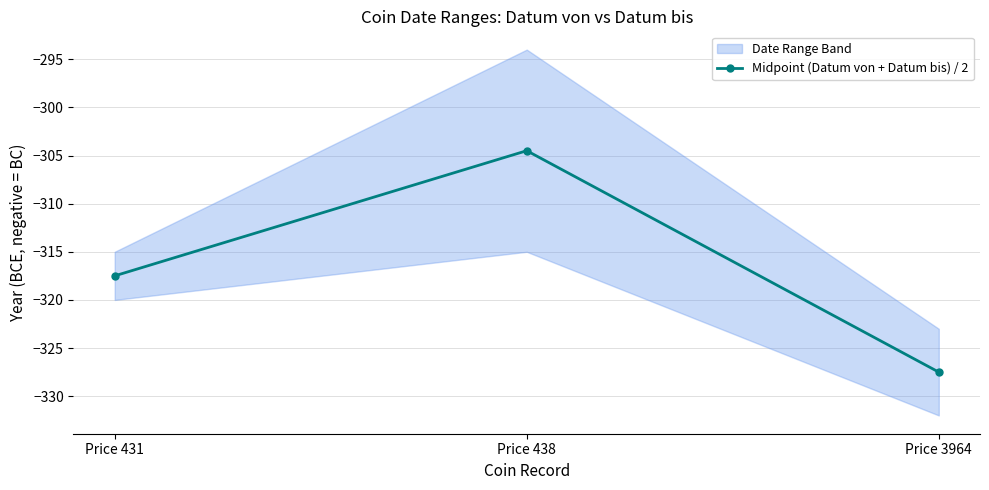

Is it true that the value at Price 431 is -317.5?

True